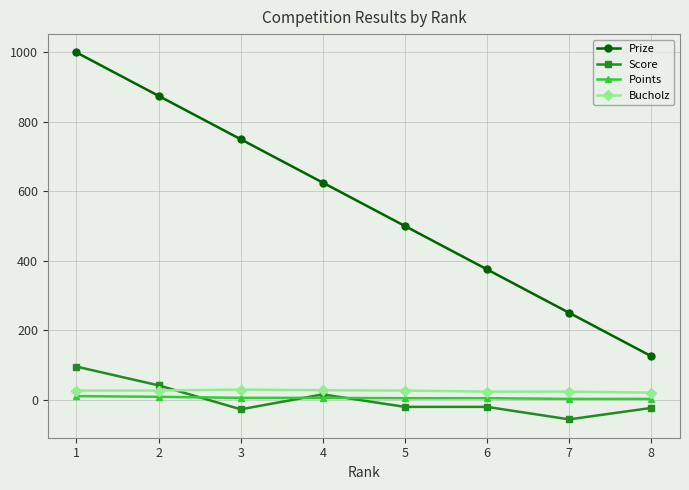

Is this an area chart (filled region under the line)?

No